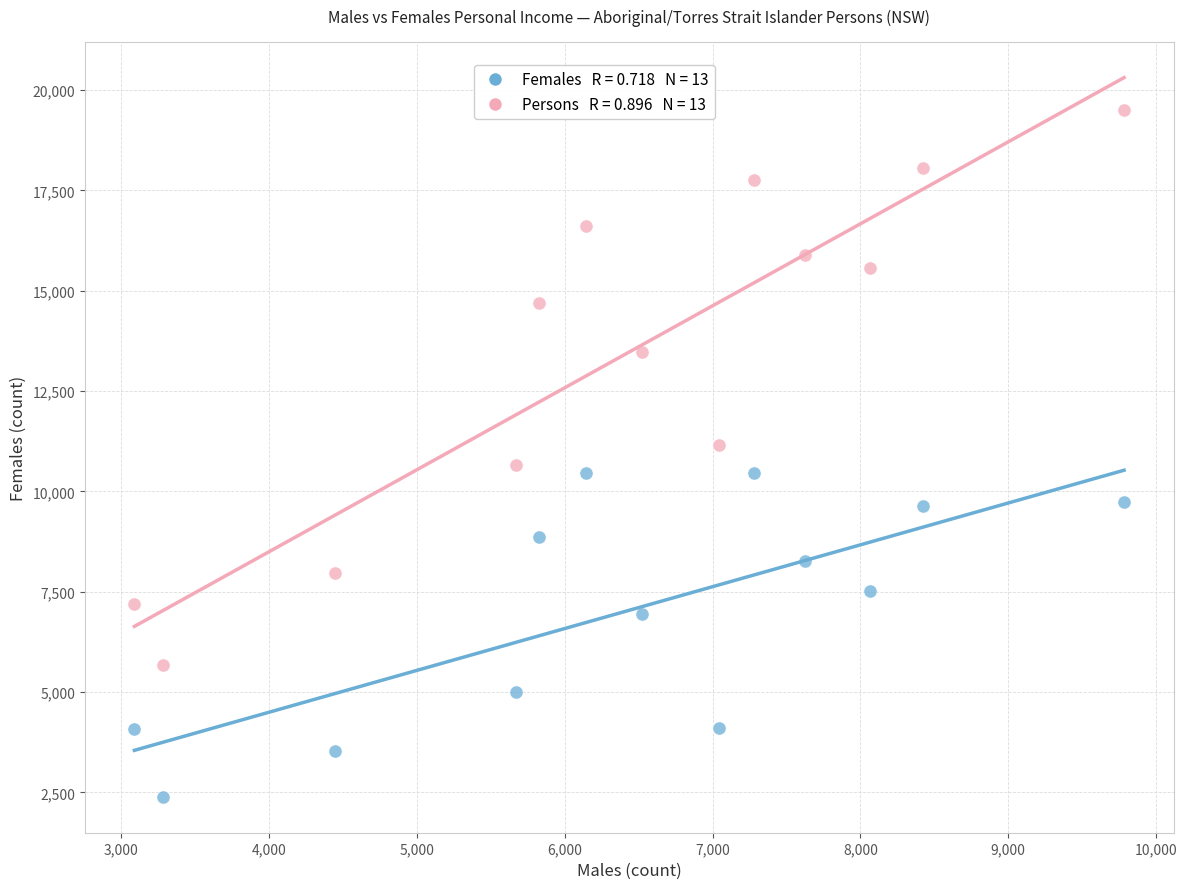

Across all data points, what is the range of X values (max minus min)?

6693